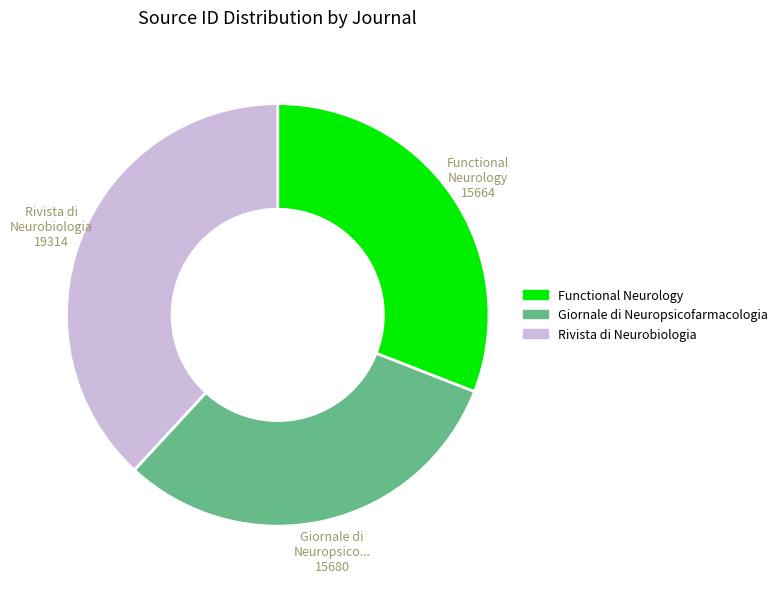

Which slice is the largest?

Rivista di Neurobiologia